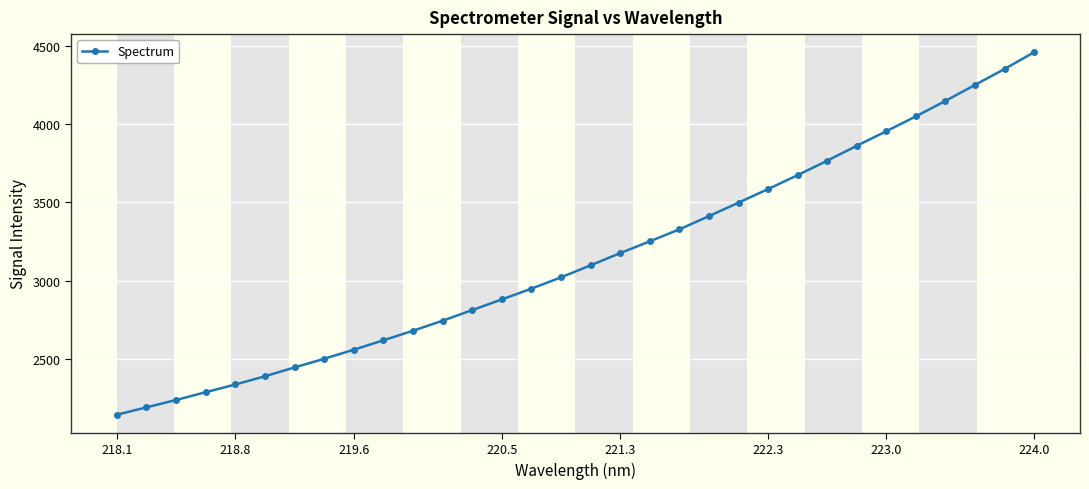

What is the average value?

3145.9